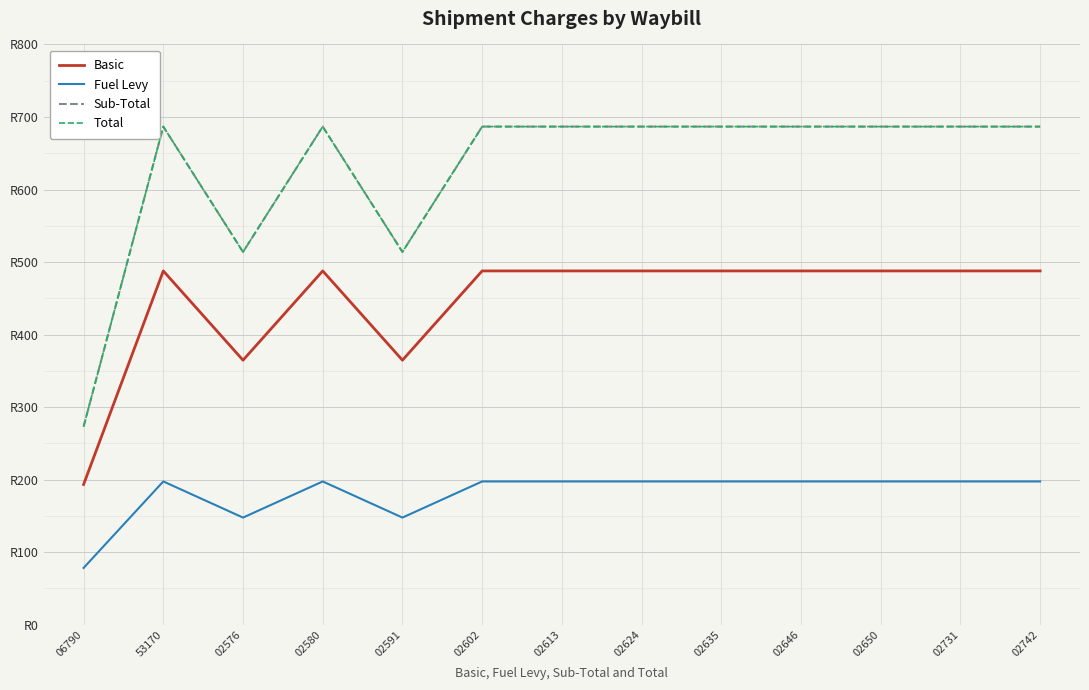

Reading right to left, what are all the values shown in this chart?

Basic: 487.8	487.8	487.8	487.8	487.8	487.8	487.8	487.8	364.7	487.8	364.7	487.8	193.3
Fuel Levy: 197.5	197.5	197.5	197.5	197.5	197.5	197.5	197.5	147.7	197.5	147.7	197.5	78.3
Sub-Total: 686.8	686.8	686.8	686.8	686.8	686.8	686.8	686.8	513.9	686.8	513.9	686.8	273.1
Total: 686.8	686.8	686.8	686.8	686.8	686.8	686.8	686.8	513.9	686.8	513.9	686.8	273.1